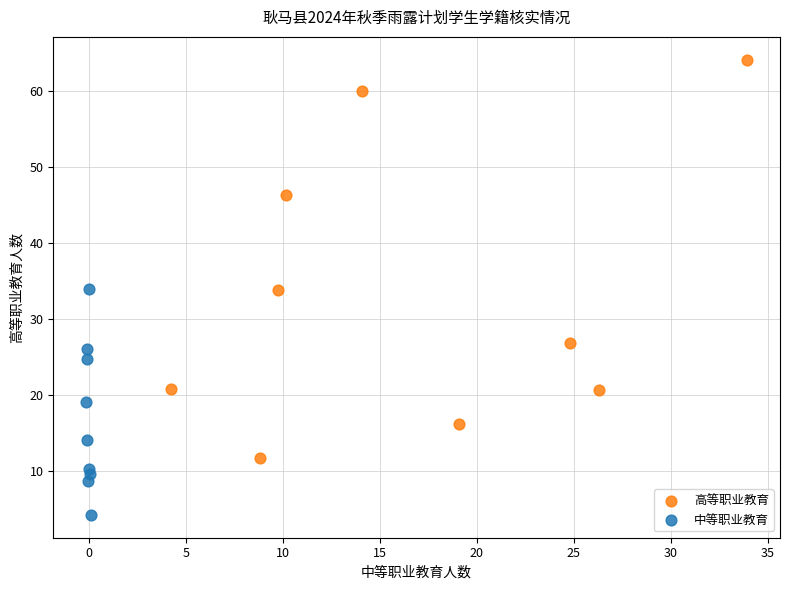

Which series has the largest Y range (max minus min)?

高等职业教育